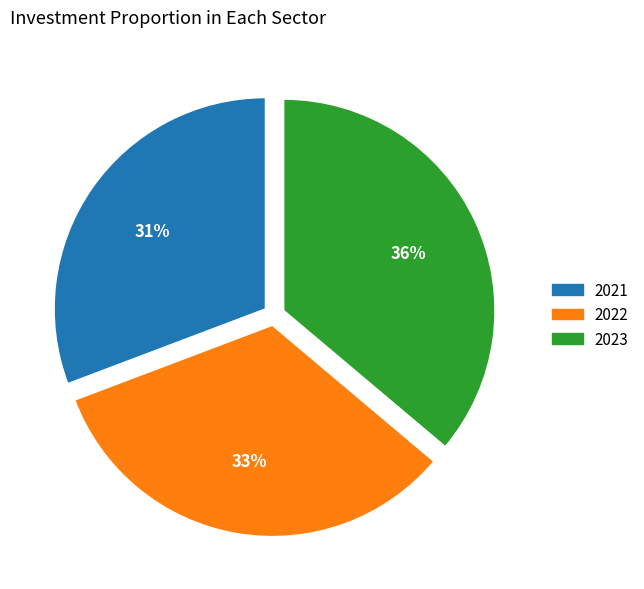

Combined, do 2022 and 2023 account for over 50%?

Yes